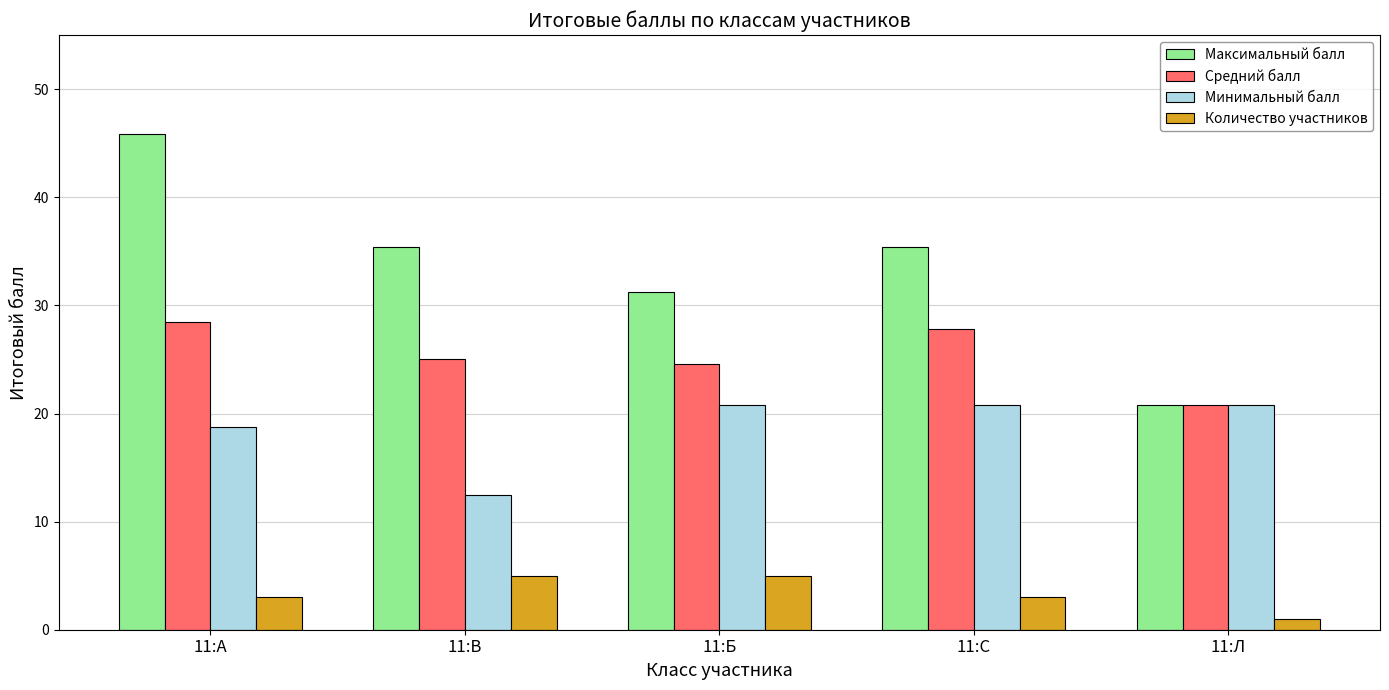

How many values in the Минимальный балл series are below 20?

2